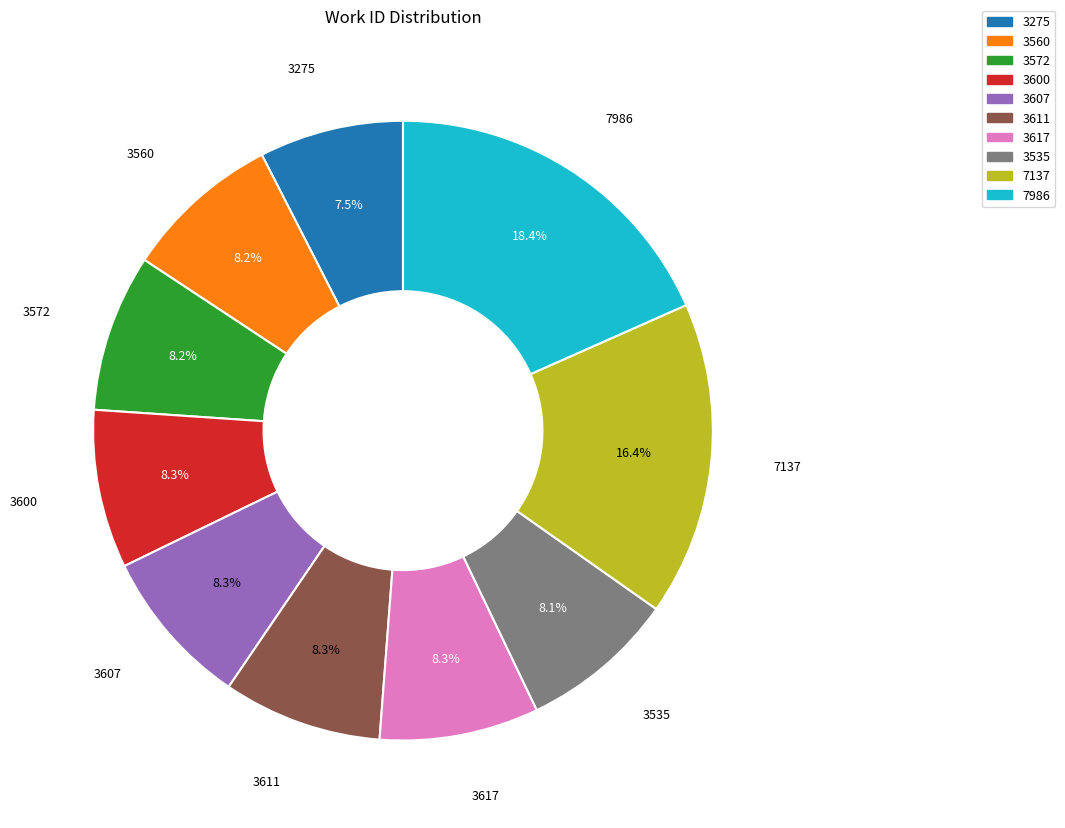

To the nearest percent, what is the average slice percentage?

10%